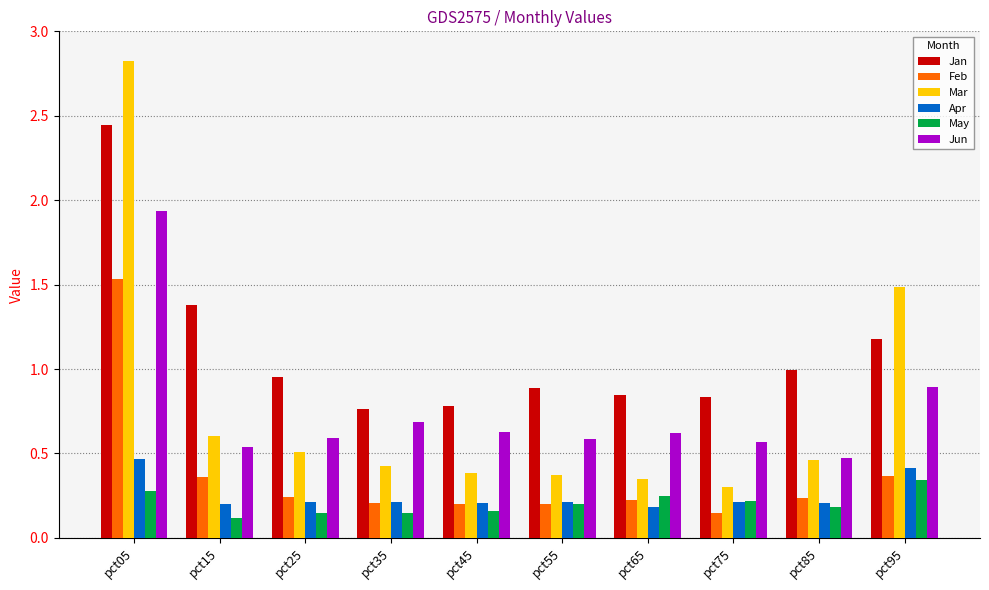

Is the value of Feb at pct65 greater than the value of Mar at pct55?

No